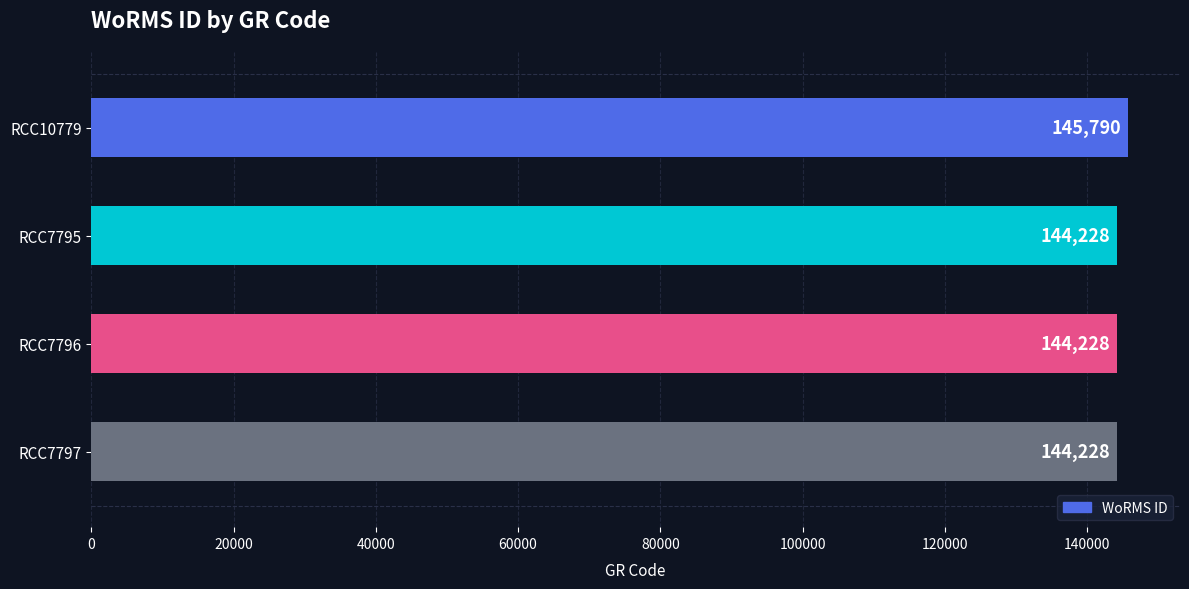

Are the bars grouped side by side (vs. stacked)?

No